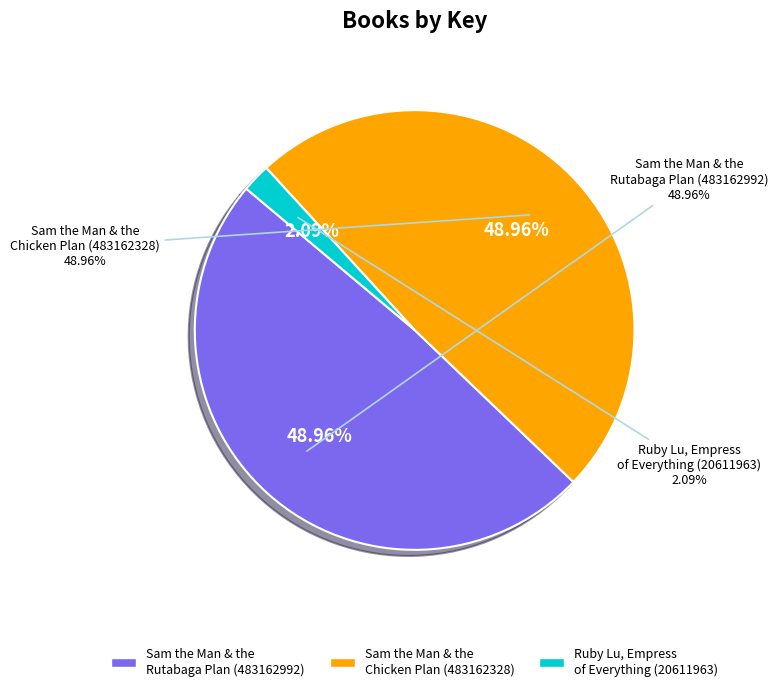

How many slices are in this pie chart?

3